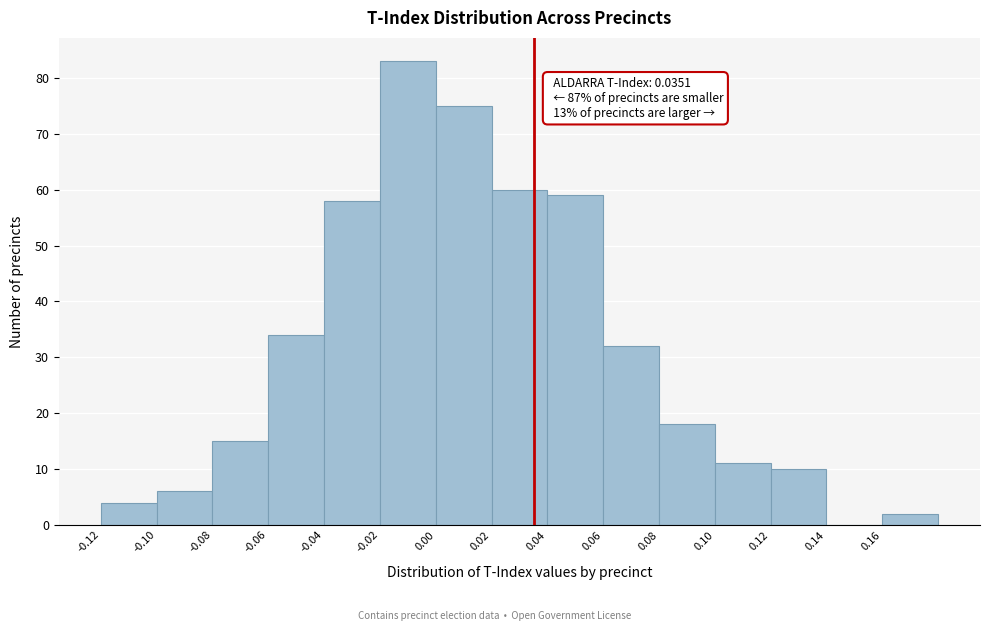

Which range on the x-axis has the tallest bar?

-0.02 to 0.00